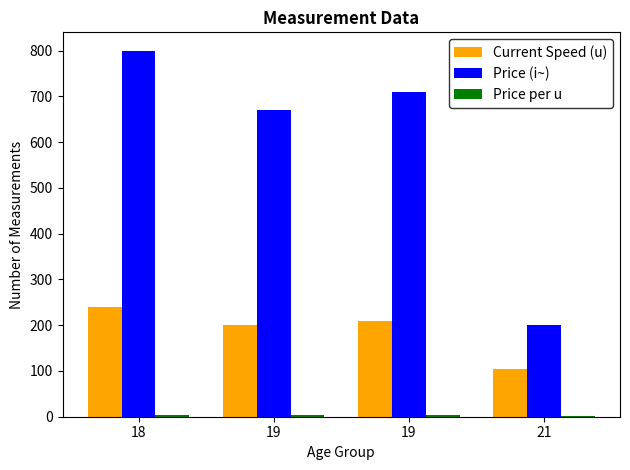

Which series has the largest total across all categories?

Price (i~)